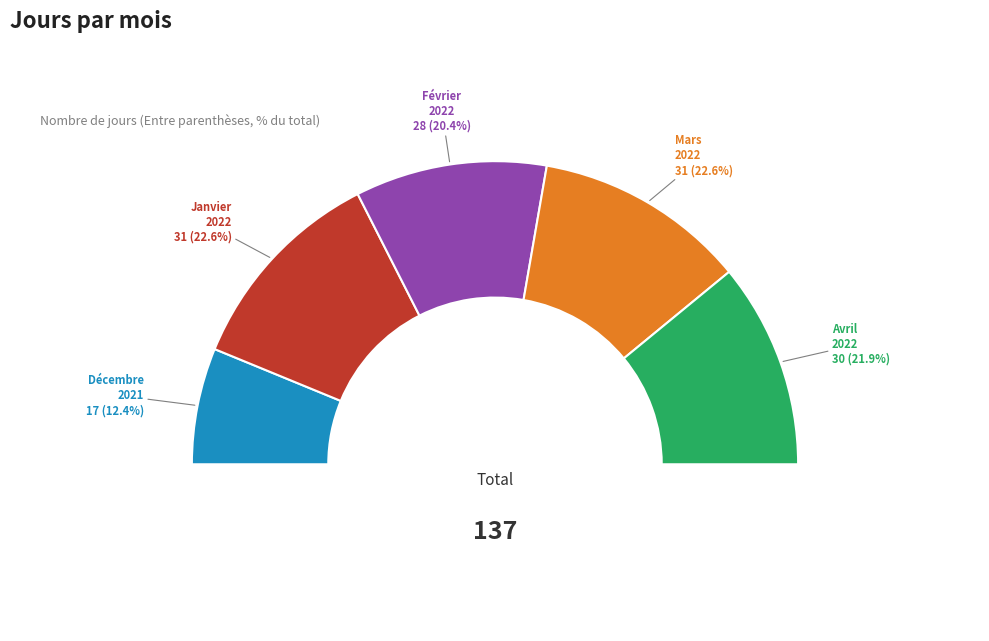

Is there a majority slice in this chart?

No